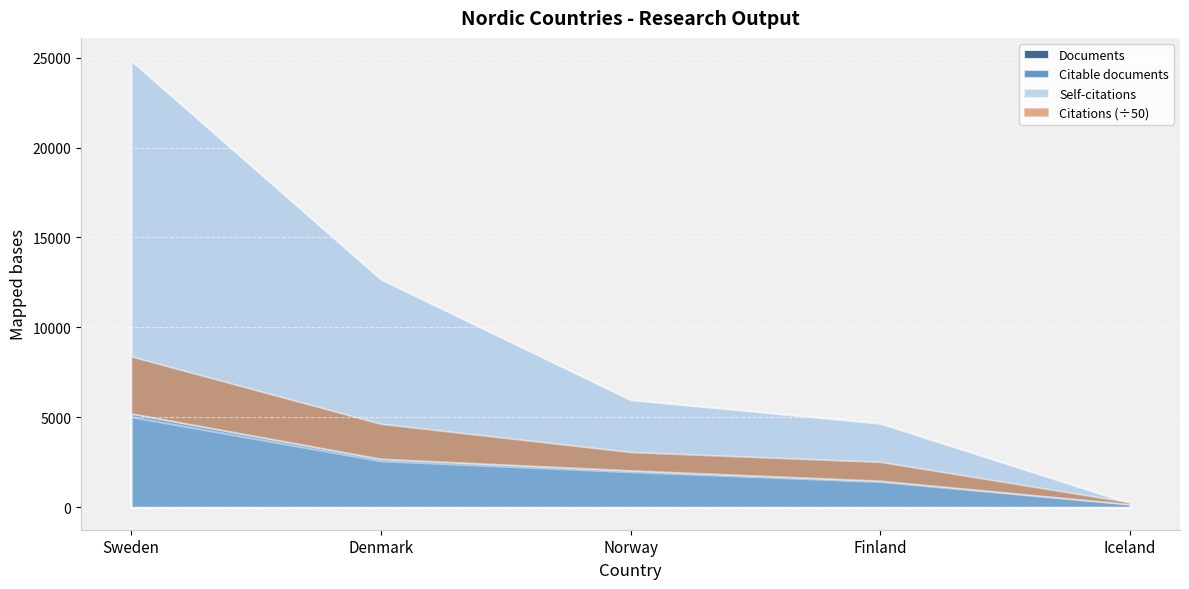

Rank the categories by Documents value from lowest to highest.

Iceland, Finland, Norway, Denmark, Sweden